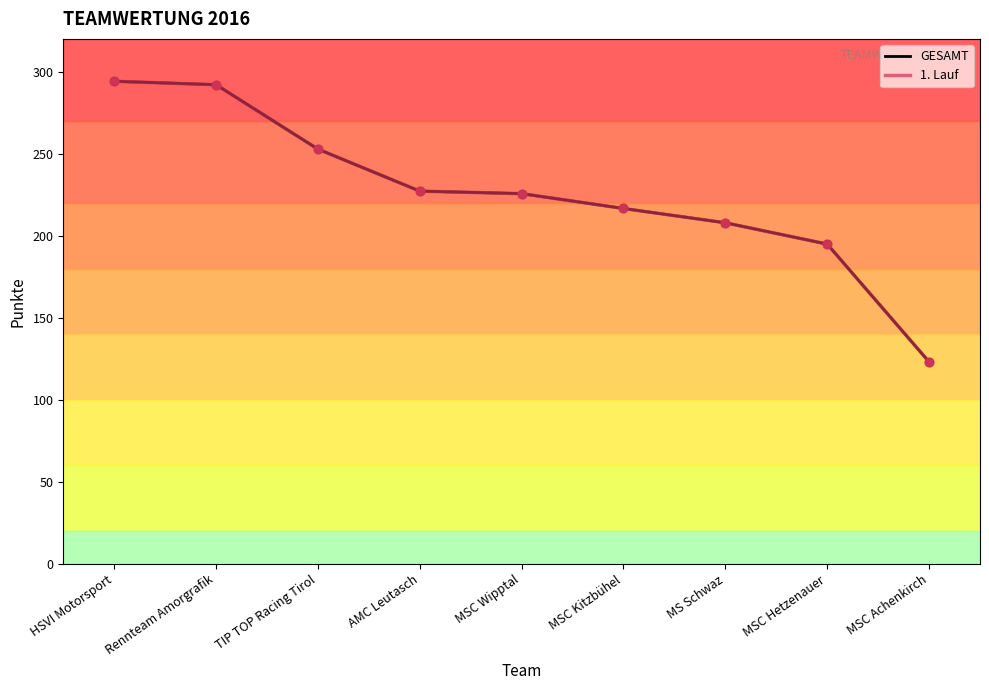

Which series contains the highest Y value?

GESAMT